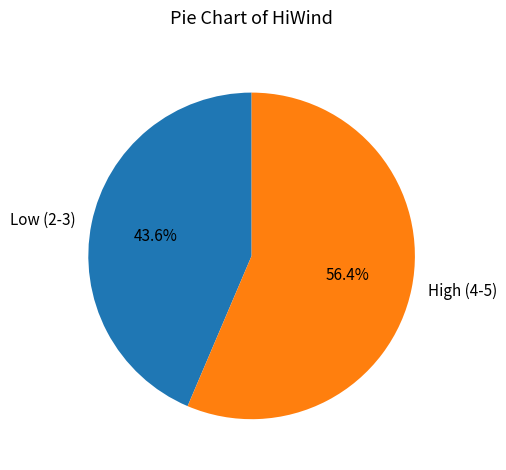

Which slice is the largest?

High (4-5)